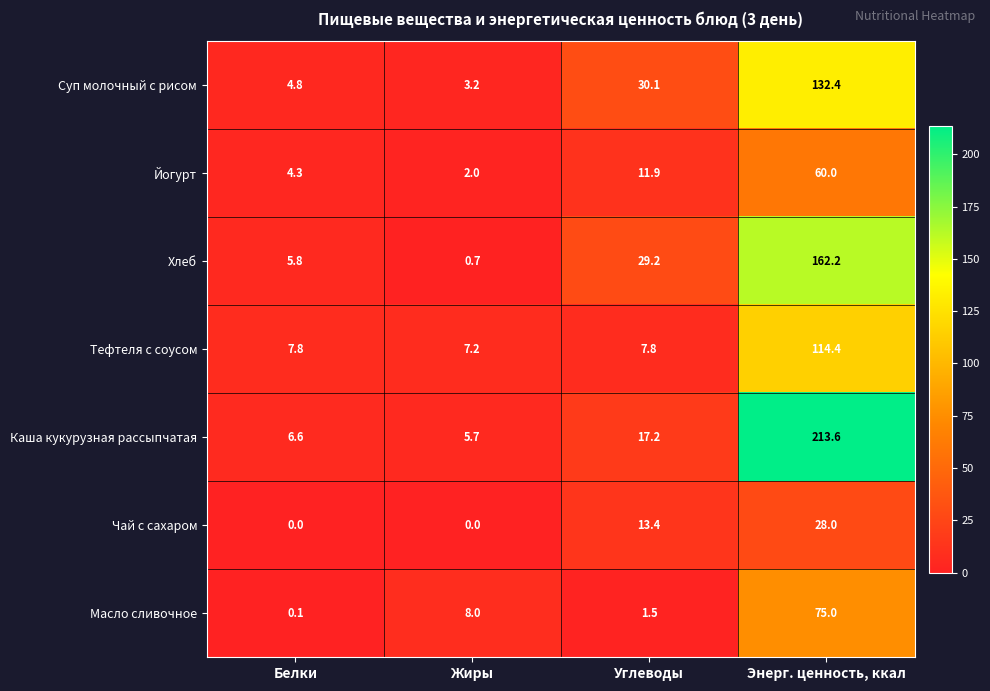

Where is Хлеб nearest to the value 81?

Углеводы